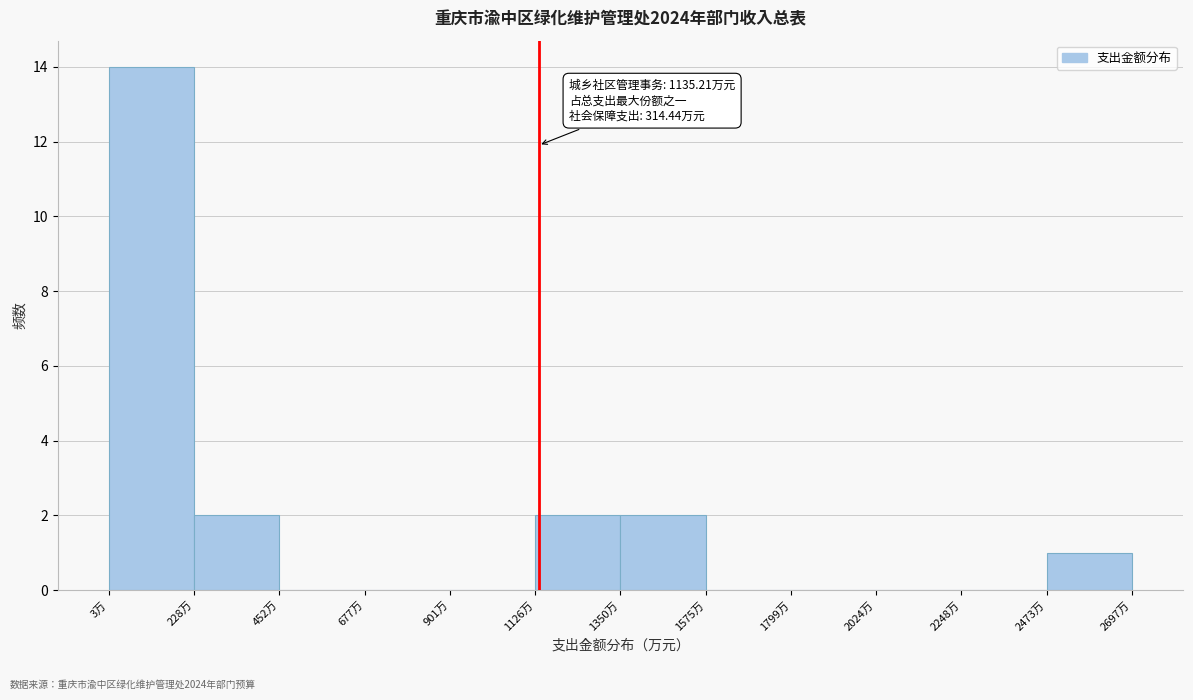

Over which range of the x-axis is the bar tallest?

0 to 250